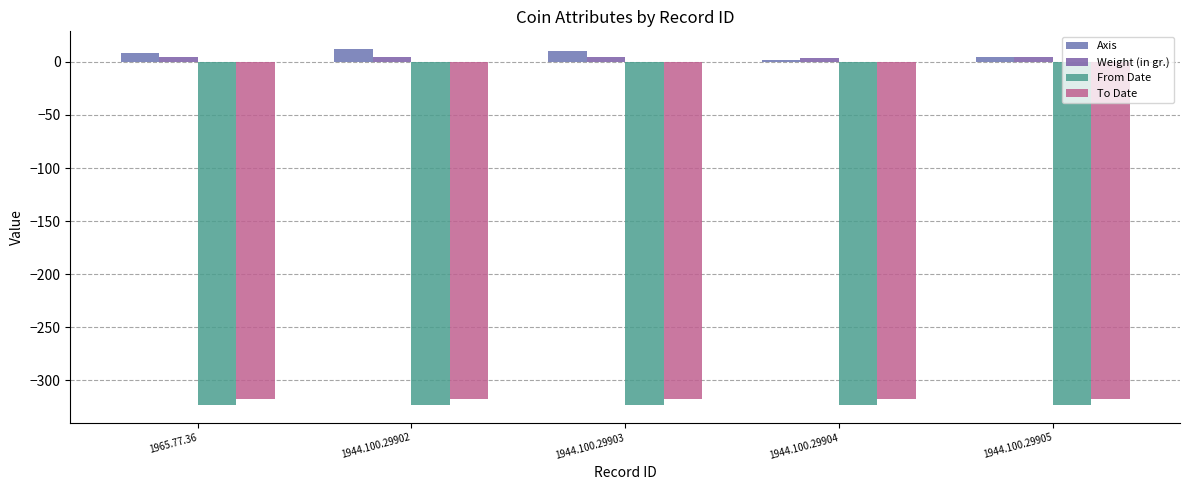

Between 1965.77.36 and 1944.100.29903, which series saw the biggest shift?

Axis